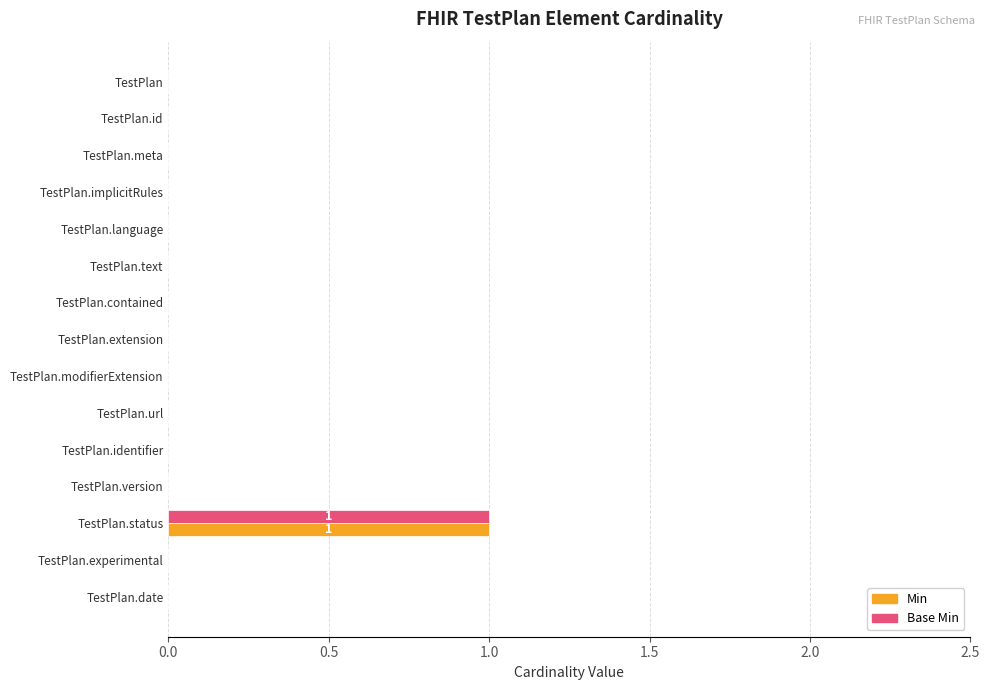

At which category is the sum across all series the highest?

TestPlan.status